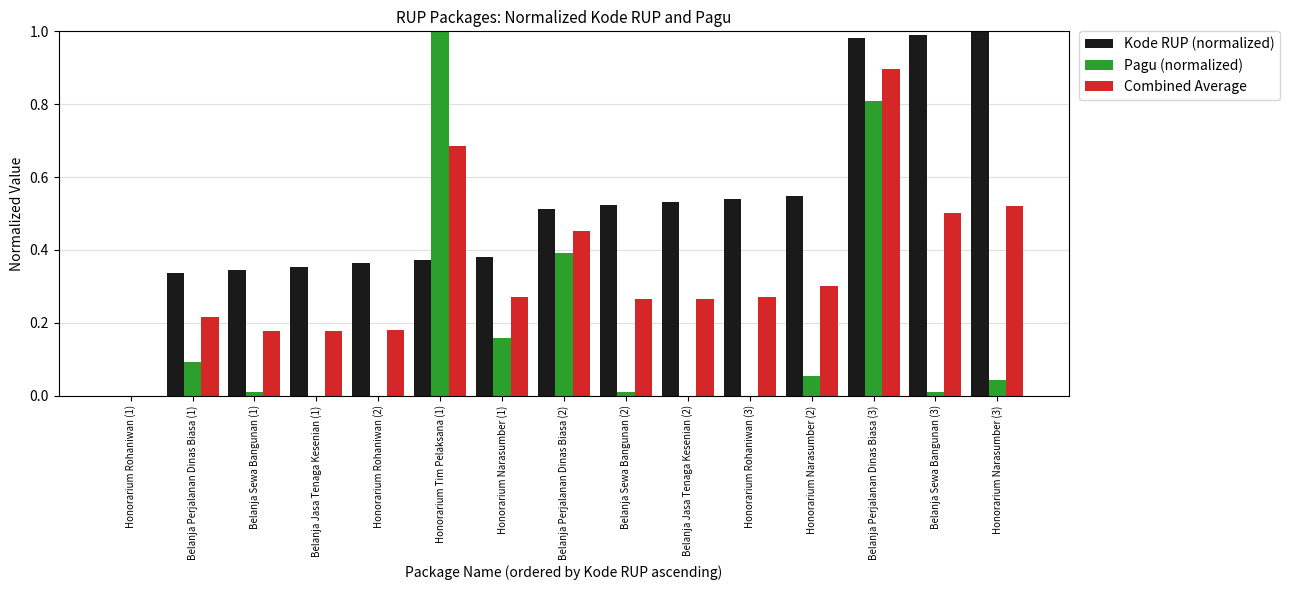

At which category is the sum across all series the highest?

Belanja Perjalanan Dinas Biasa (3)